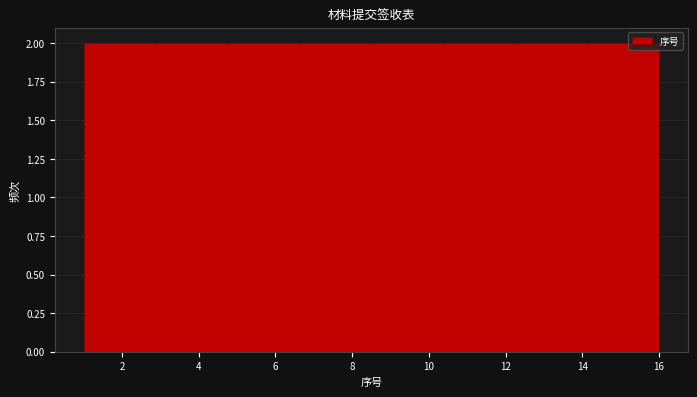

How tall is the bar that spans 2.8 to 4.8 on the x-axis? Neither the bar edges nor the heights are printed on the chart, so give them approximately, as read against the axes.

2